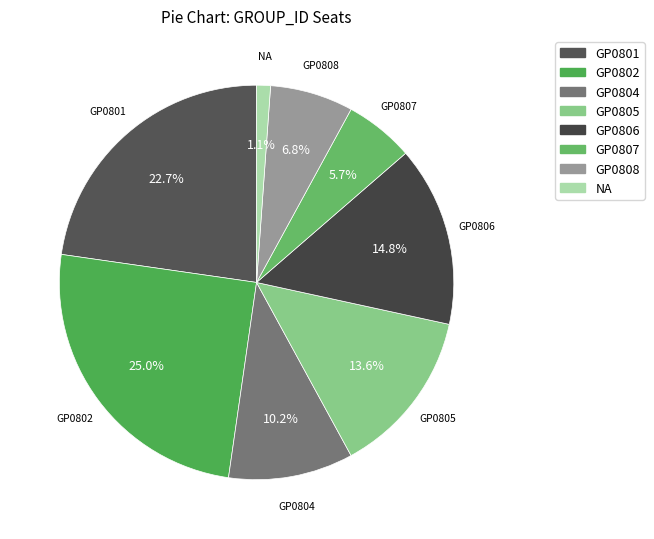

To the nearest percent, what percentage of the pie is GP0807?

6%